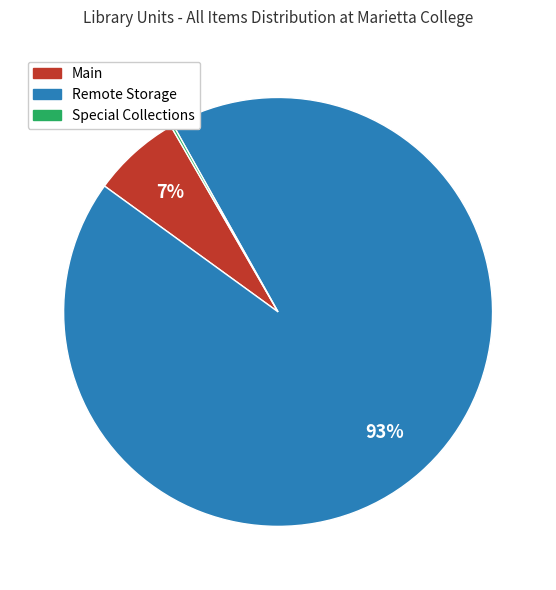

To the nearest percent, what is the difference between the largest and smallest slice percentages?

93%